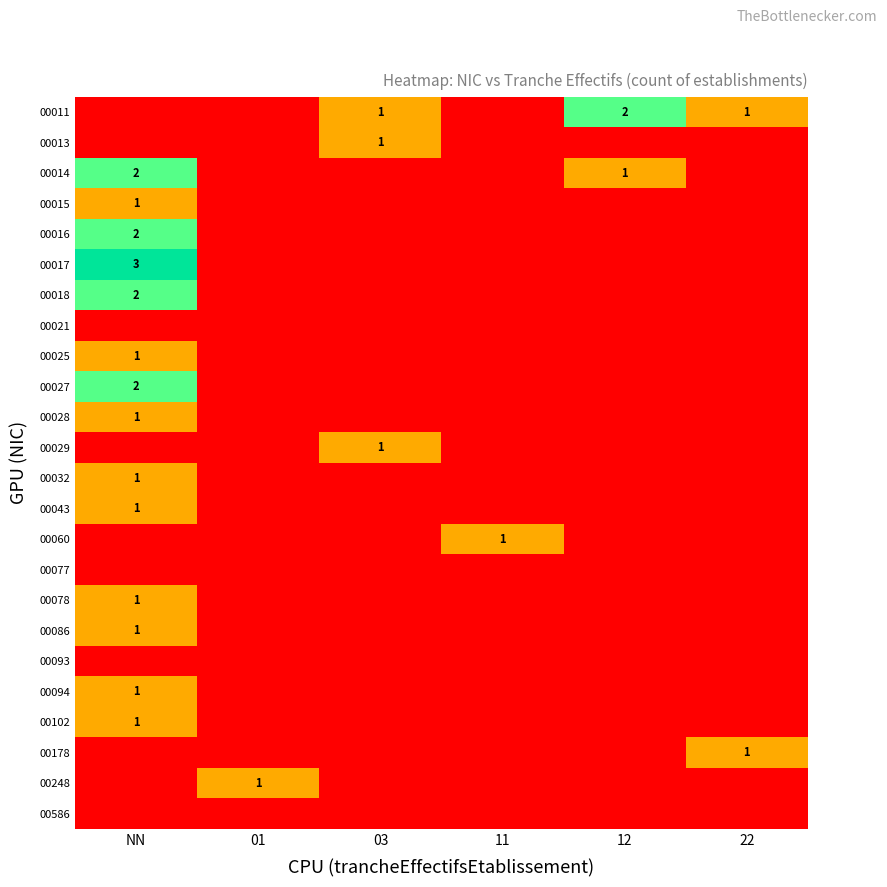

How many positive values does the 00029 series have?

1